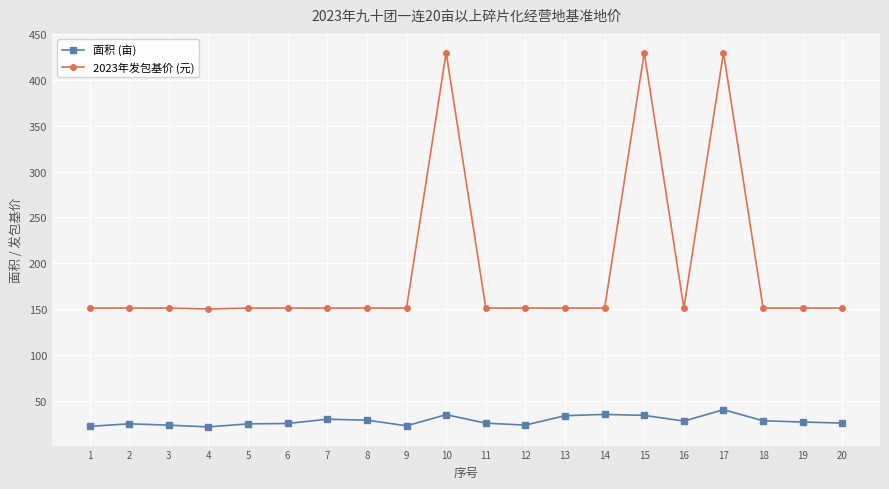

What value does the 面积 (亩) series have at 2?

24.6